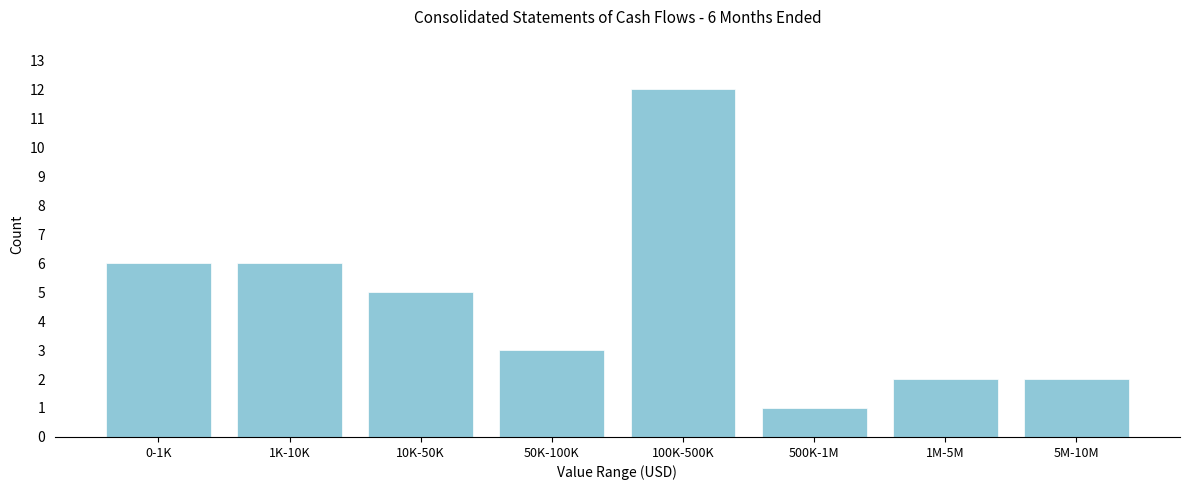

Reading left to right, extract all data points from this chart.

6	6	5	3	12	1	2	2